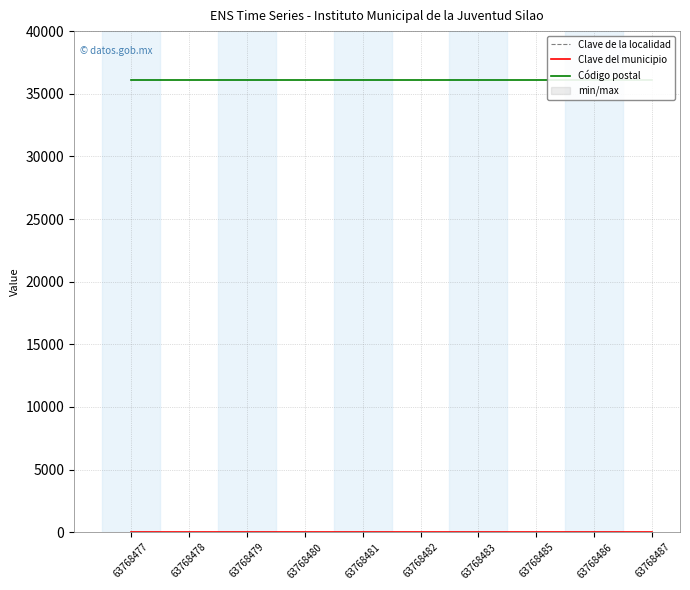

What is the minimum value for Clave de la localidad?

37